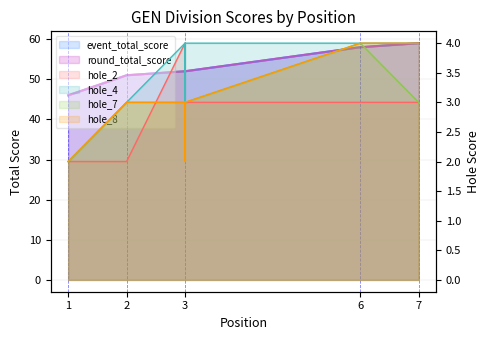

At which category is the sum across all series the highest?

7